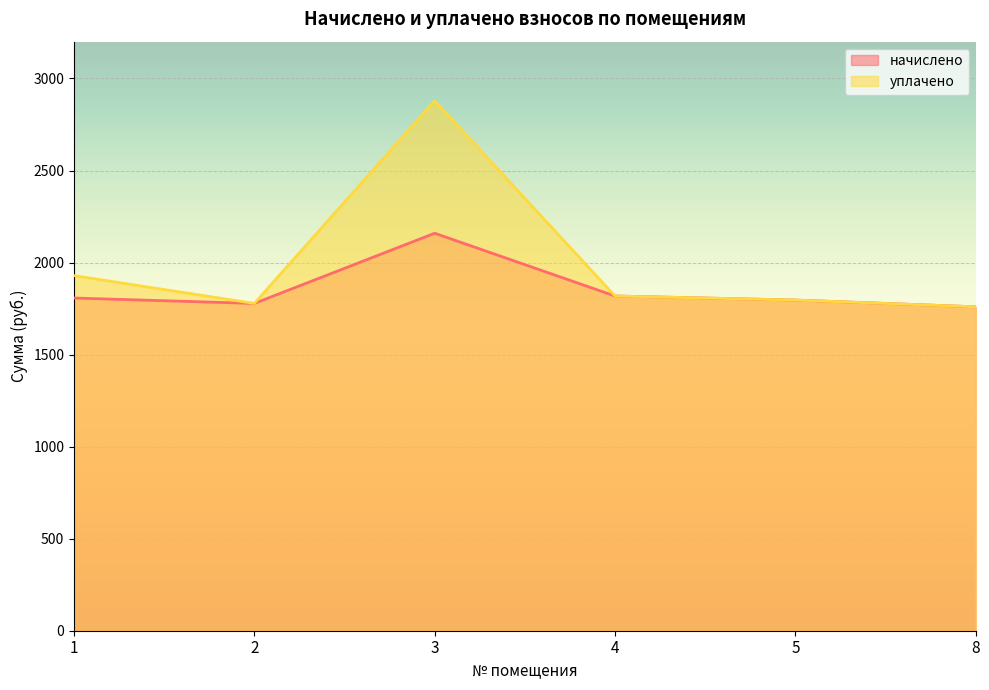

True or false: уплачено and начислено cross at least once.

False